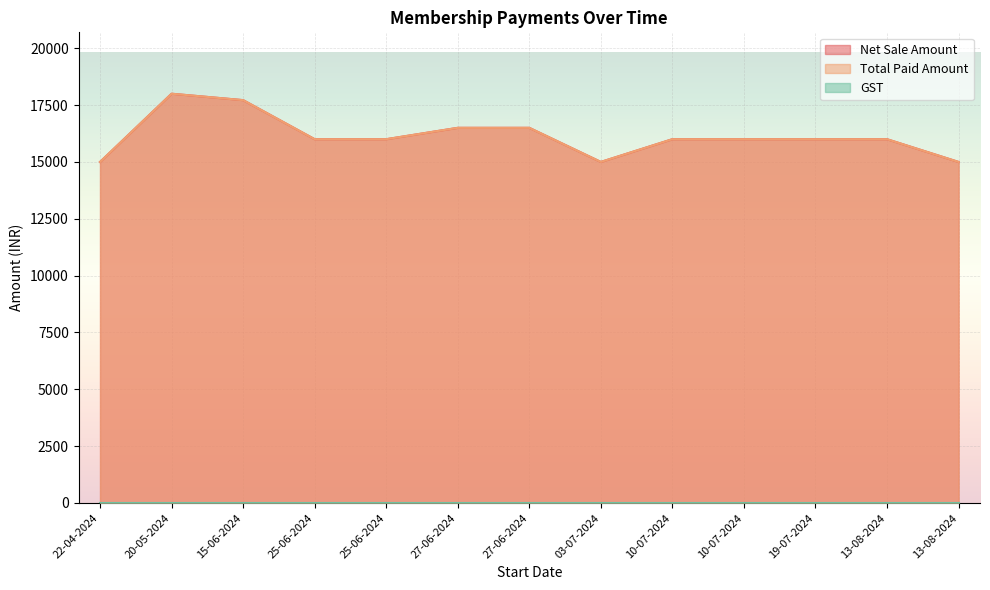

Does the chart display data point markers on the line(s)?

No